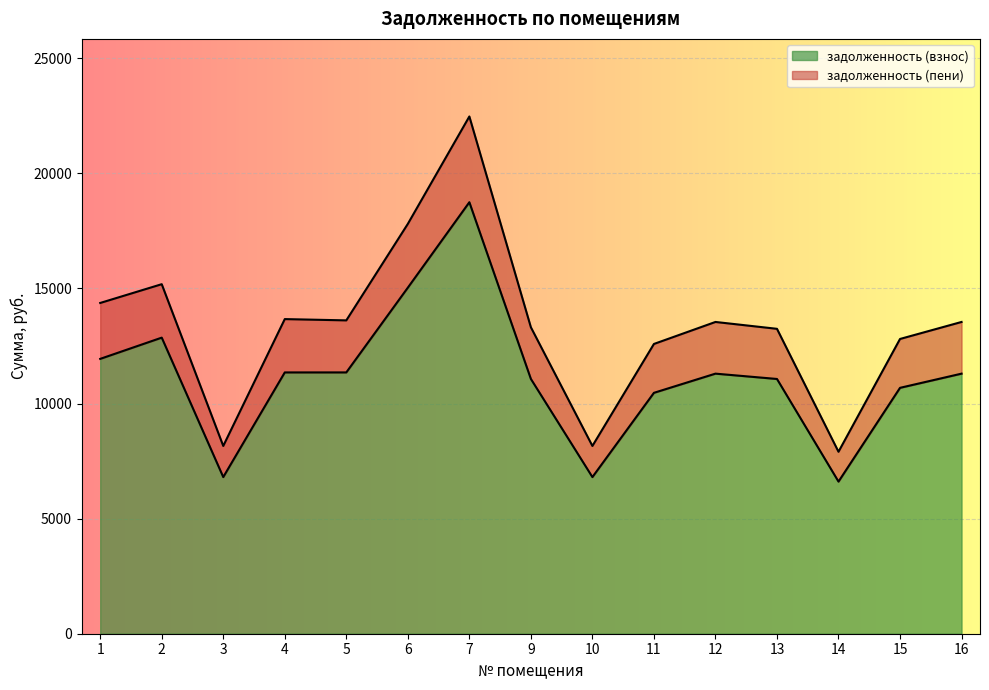

True or false: задолженность (пени) has a value of 13613.3 at 5.

True